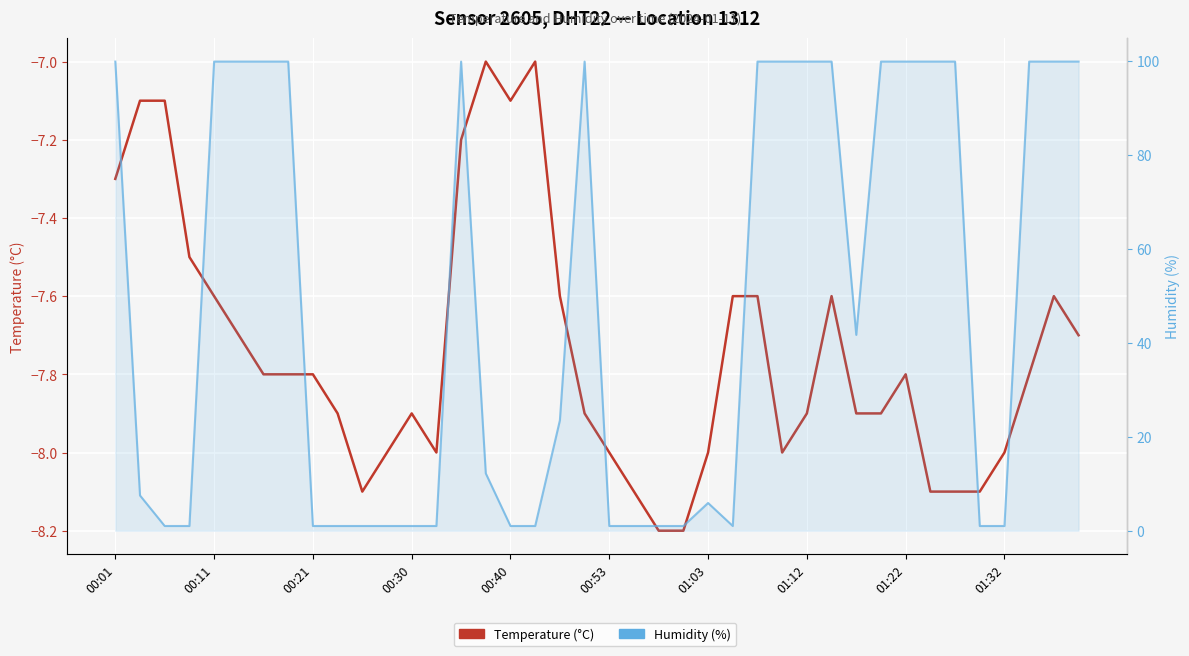

What is the minimum value shown in the chart?

-8.2